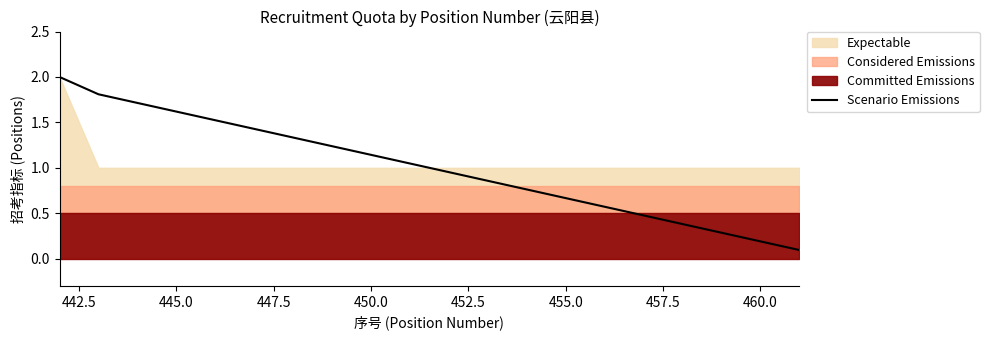

What is the highest value of the Scenario Emissions series?

2.0